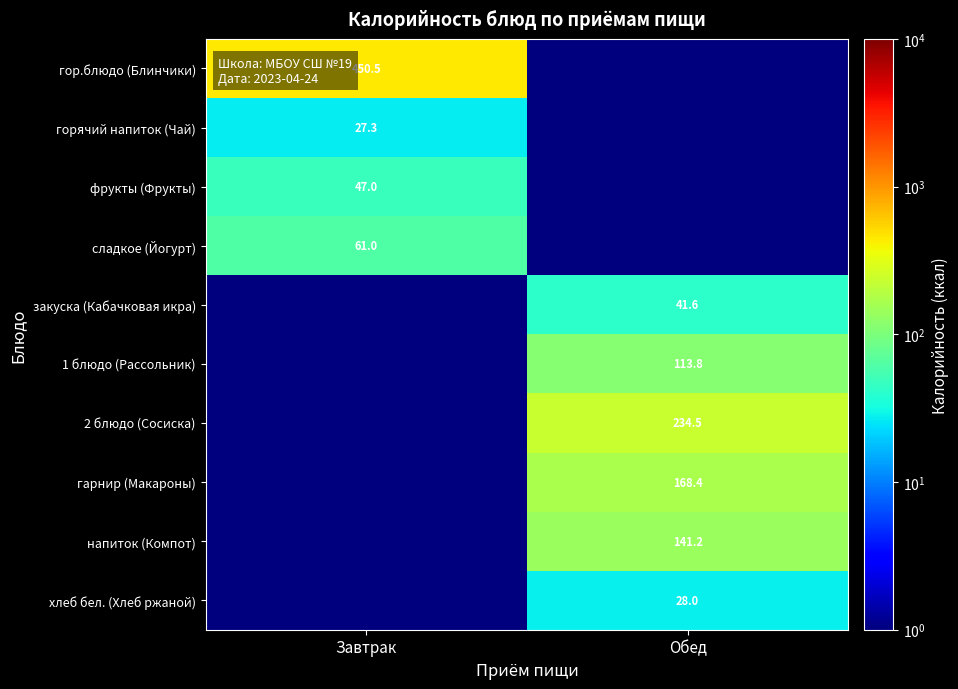

The value of горячий напиток (Чай) at Завтрак is 27.3. True or false?

True